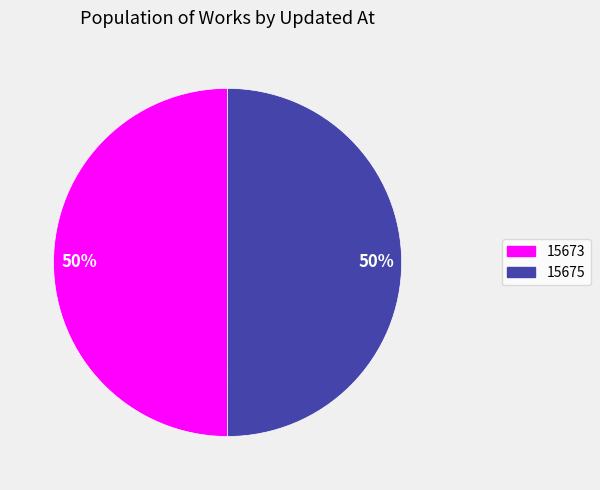

To the nearest percent, what is the average slice percentage?

50%